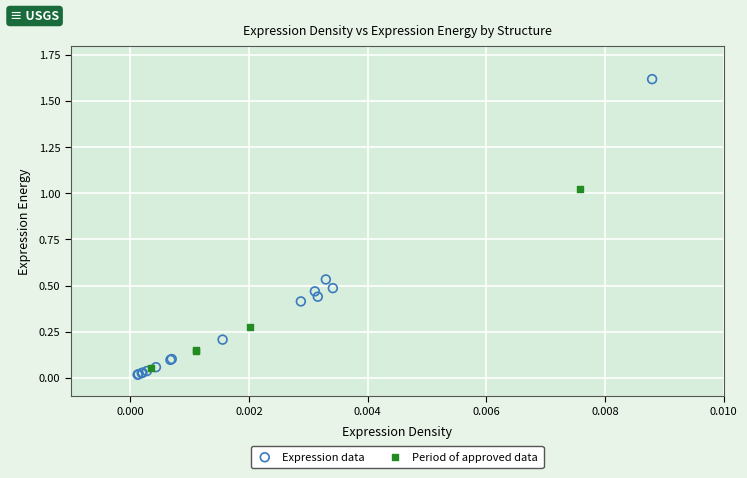

Which series contains the highest Y value?

Expression data